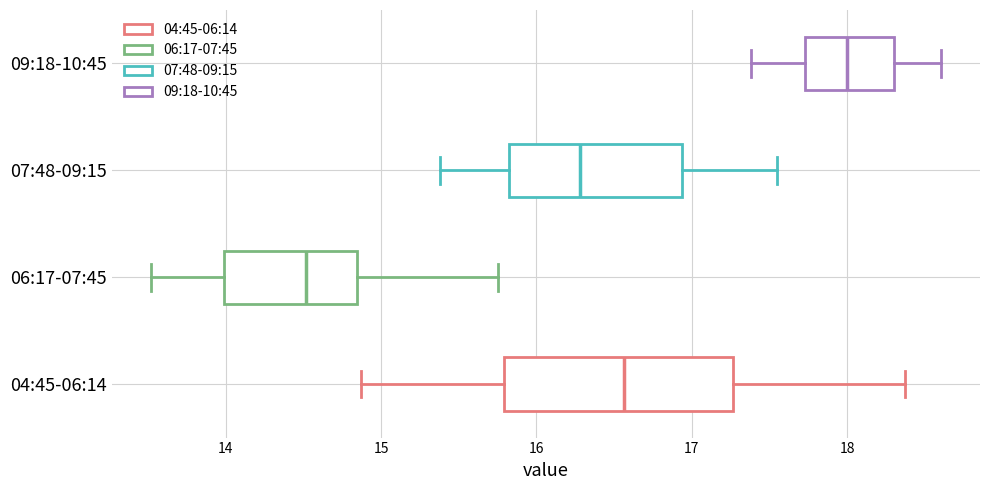

Where is the right edge of the box for 09:18-10:45 on the x-axis? The values are not printed on the chart, so give them approximately, as read against the axis.

18.3